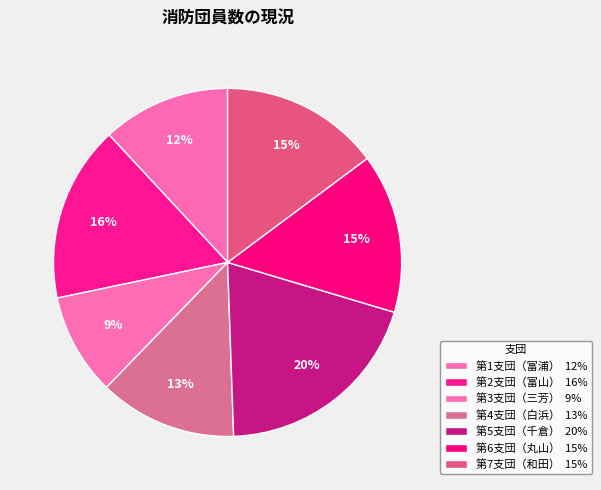

The 第5支団（千倉） slice represents 20% of the pie. True or false?

True